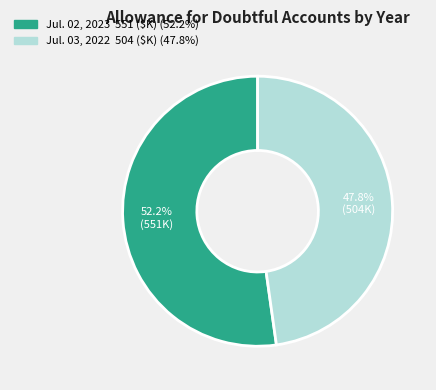

Is there a majority slice in this chart?

Yes